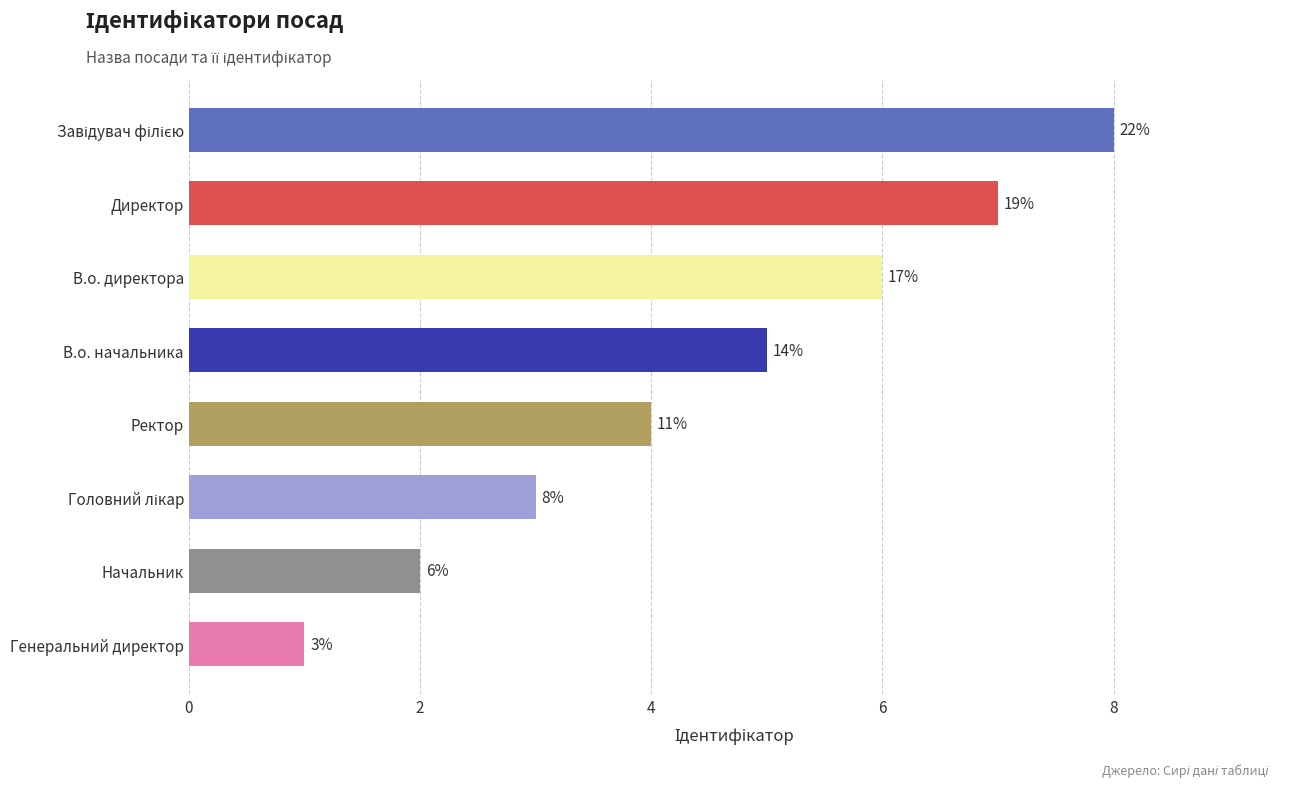

What is the difference between the second highest and minimum values?

6